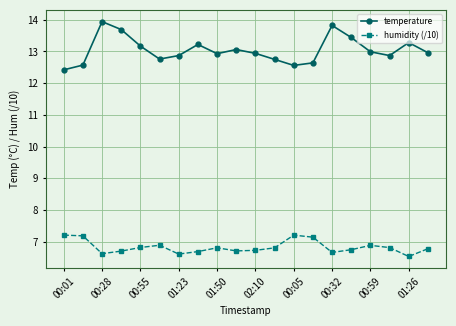

At how many categories does at least one series exceed 7?

20